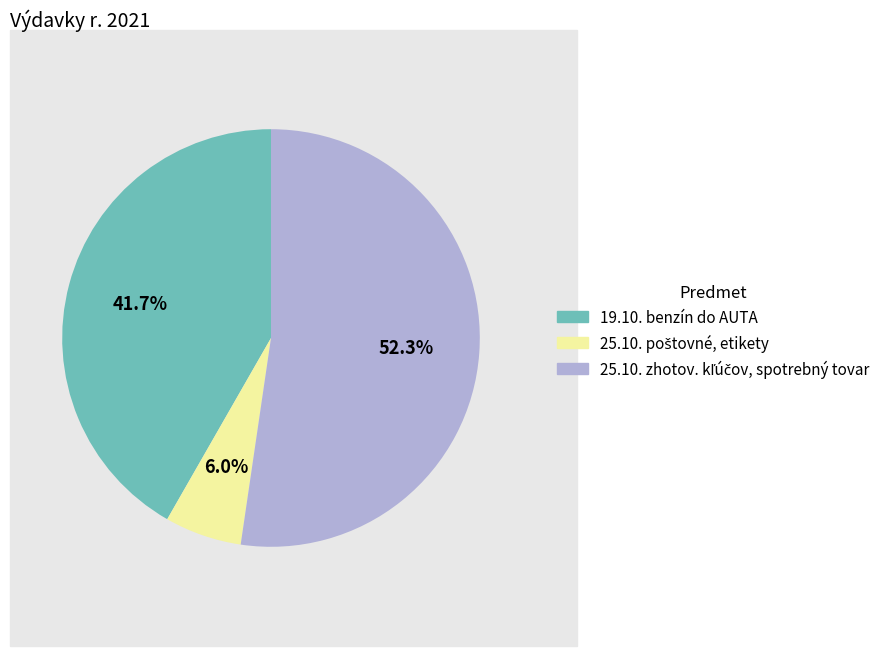

Is there any slice that represents more than half of the pie?

Yes